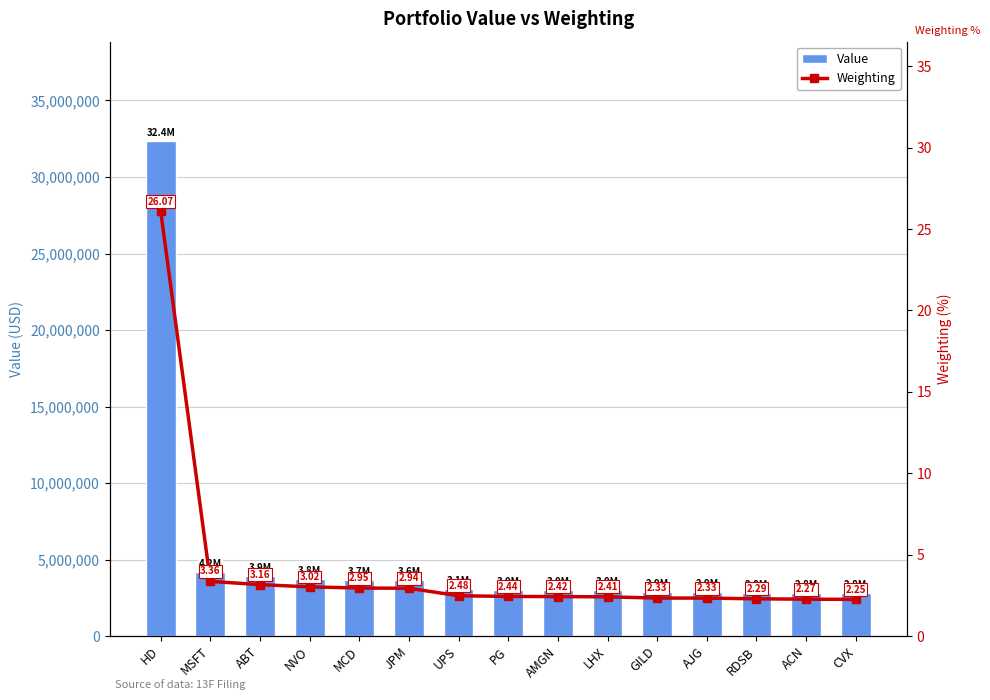

What is the spread (max minus min) of values at UPS?

3073997.5